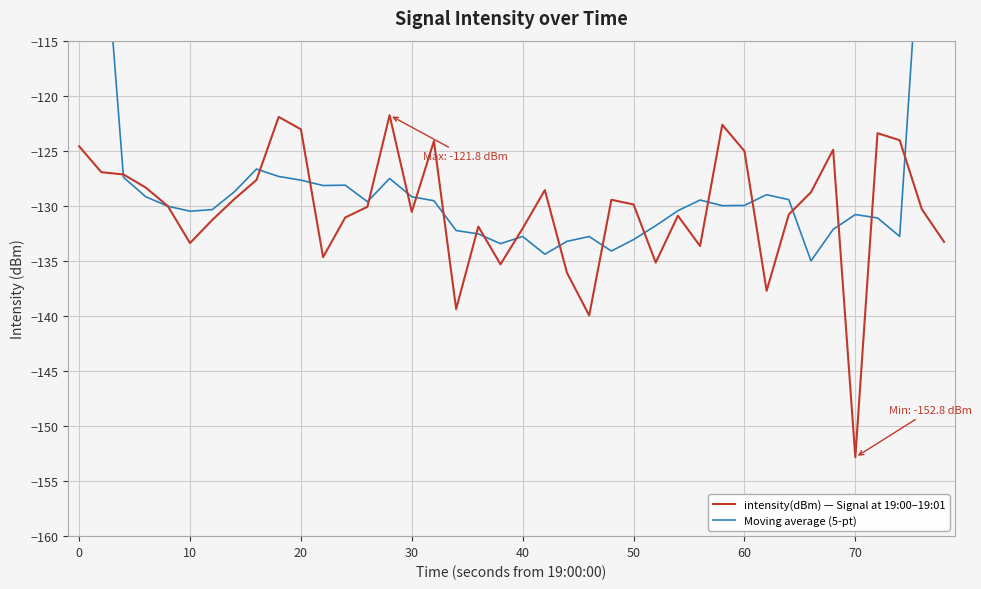

Count the number of data series in this chart.

2